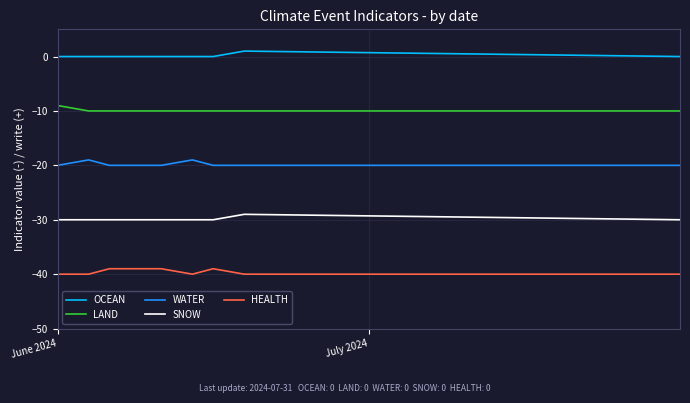

True or false: SNOW and OCEAN intersect in this chart.

False